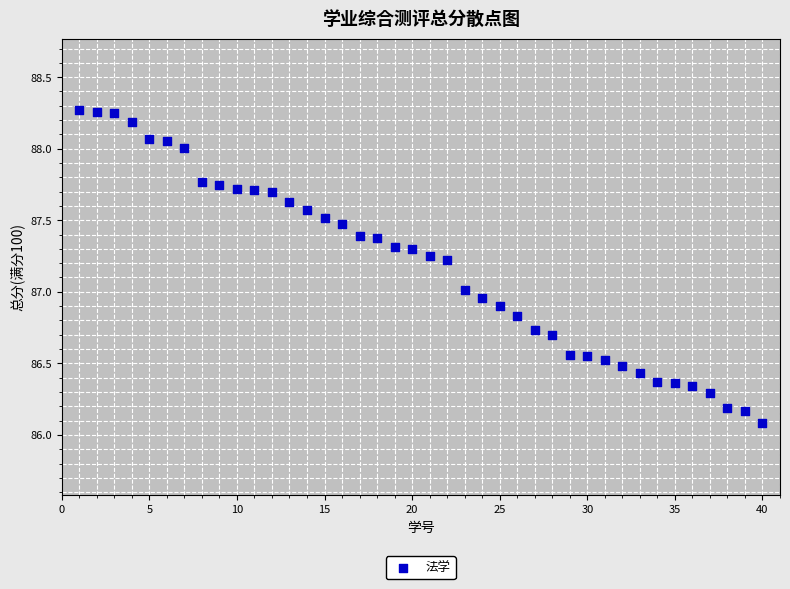

What is the range of Y values (max minus min)?

2.2